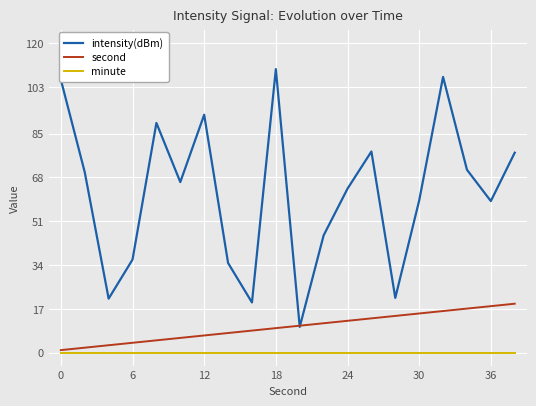

Which series has the largest total across all categories?

intensity(dBm)